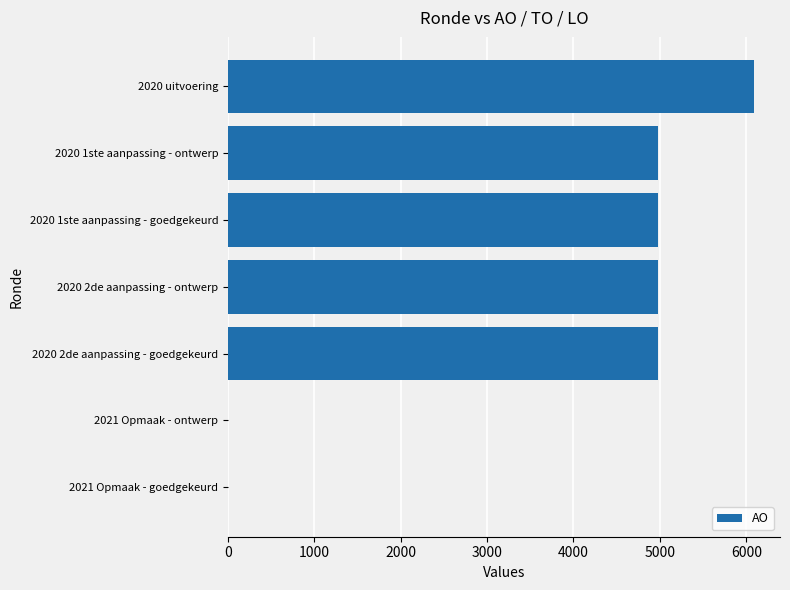

Is it true that the value at 2020 2de aanpassing - goedgekeurd is 4980?

True